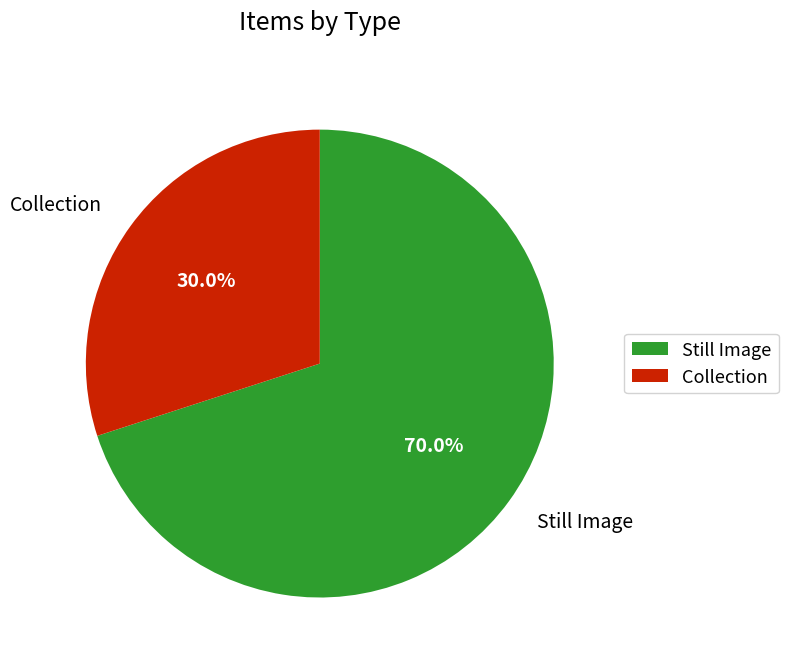

Approximately how many times larger is the value at Still Image compared to Collection?

2.3